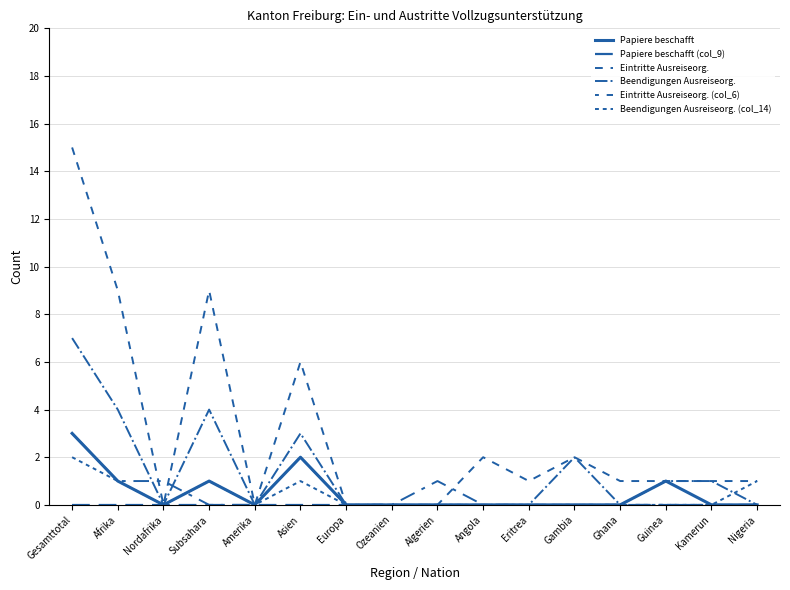

How many lines are shown in the chart?

6